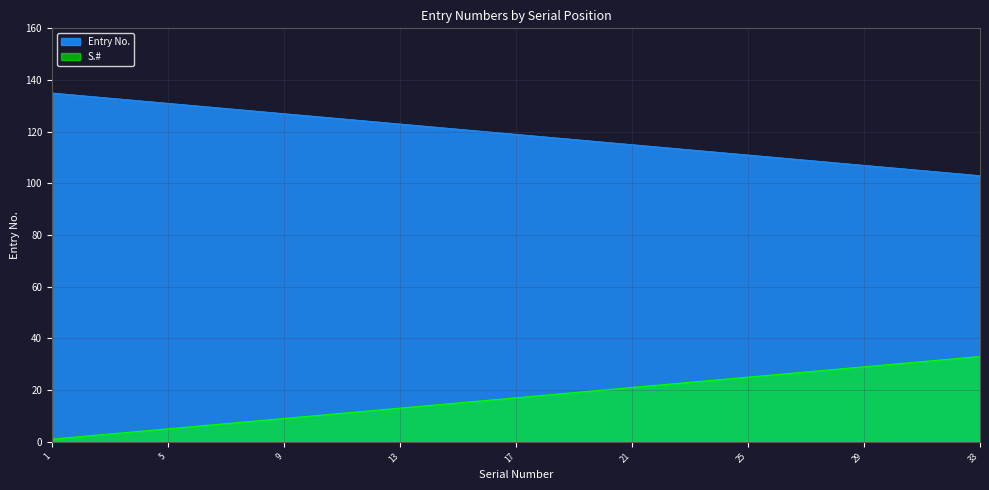

The S.# series shows 125 at 11. True or false?

True